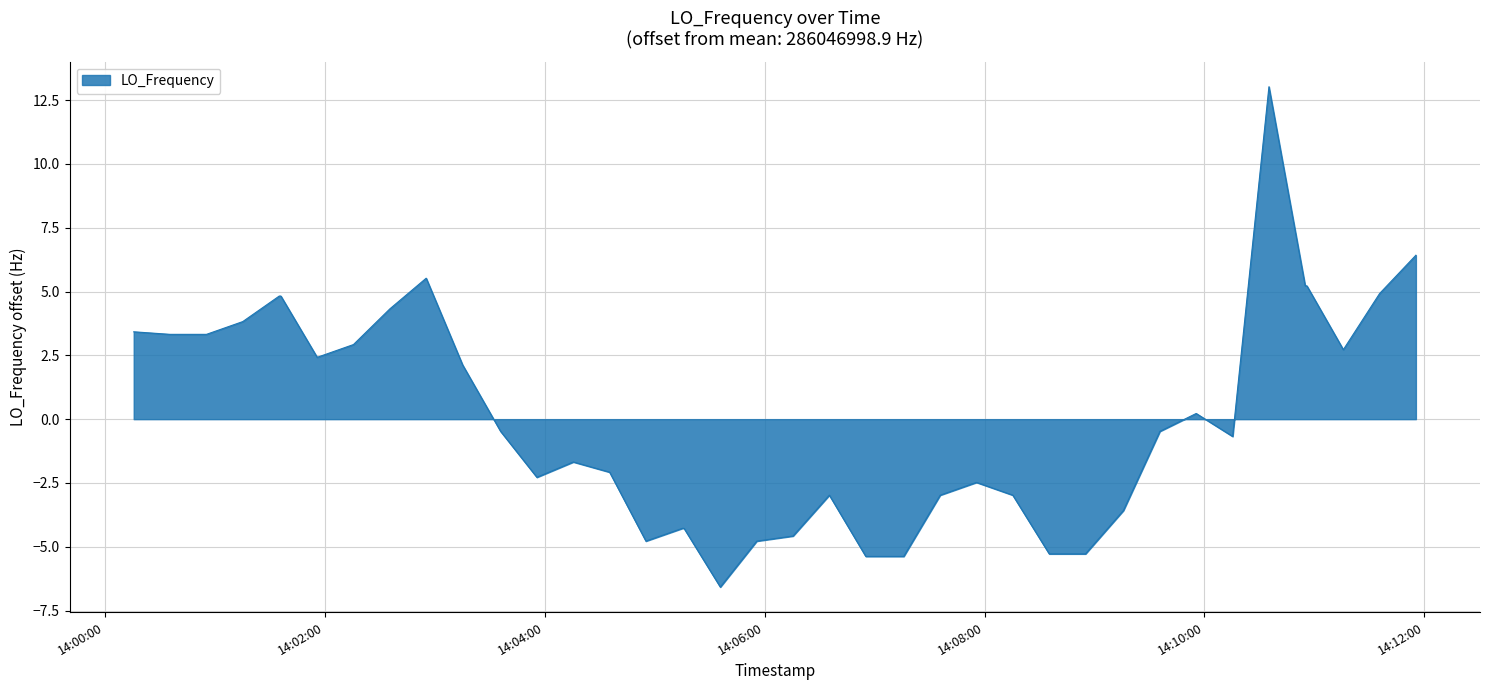

What is the difference between the maximum and minimum values?

19.6